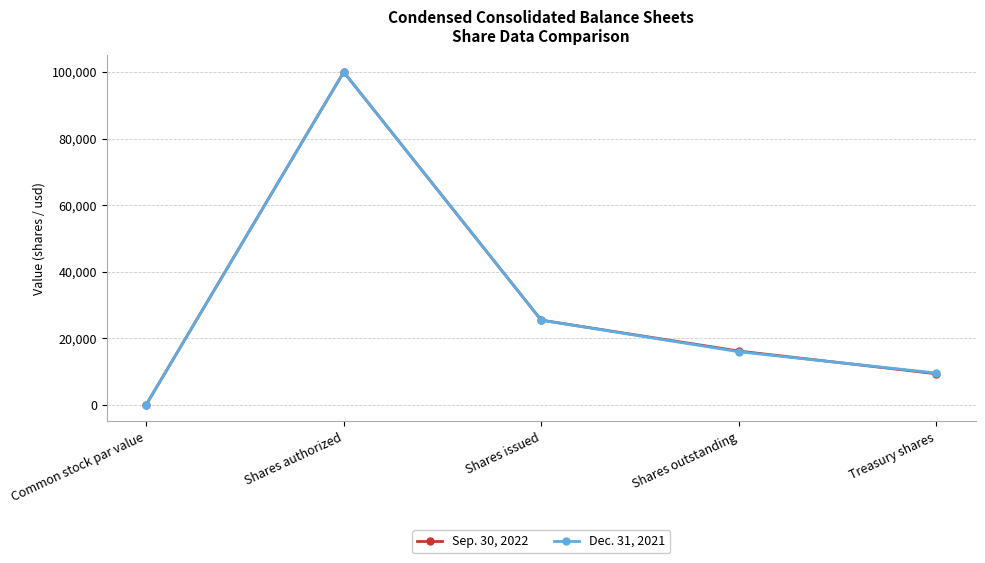

At which category is the sum across all series the highest?

Shares authorized